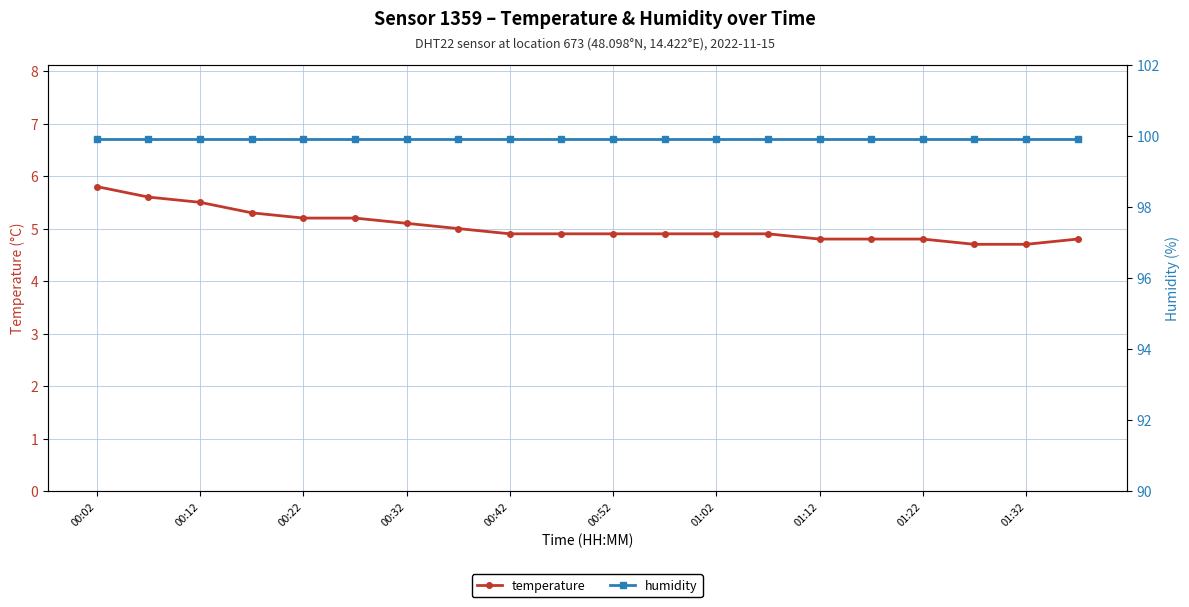

At which category is the sum across all series the highest?

00:02